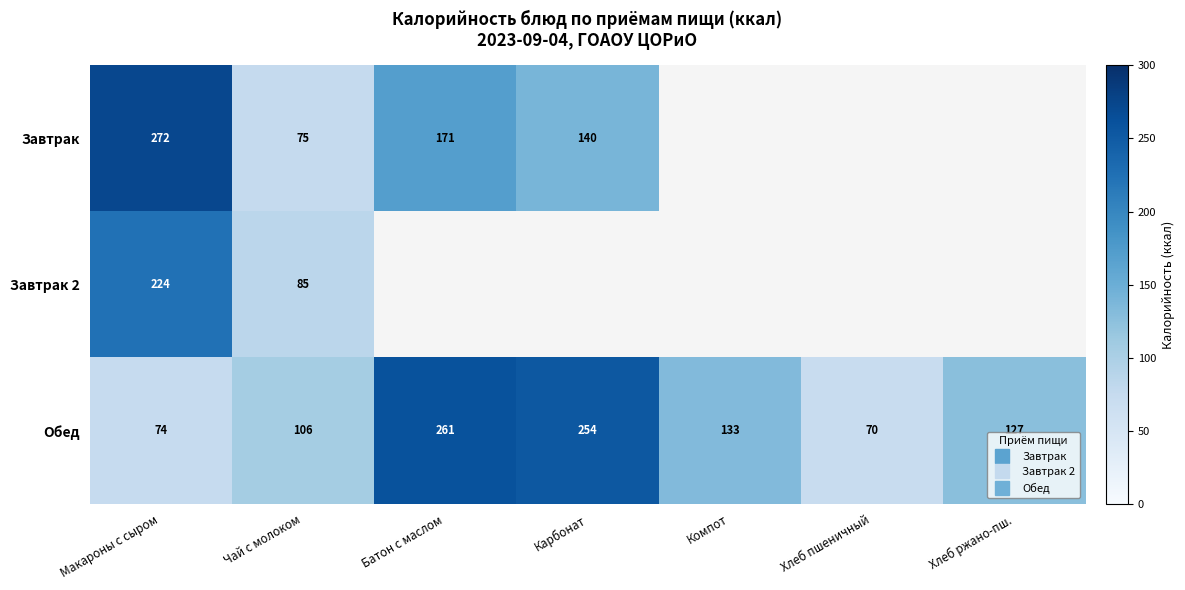

Which category has the lowest value in the Завтрак 2 series?

Чай с молоком